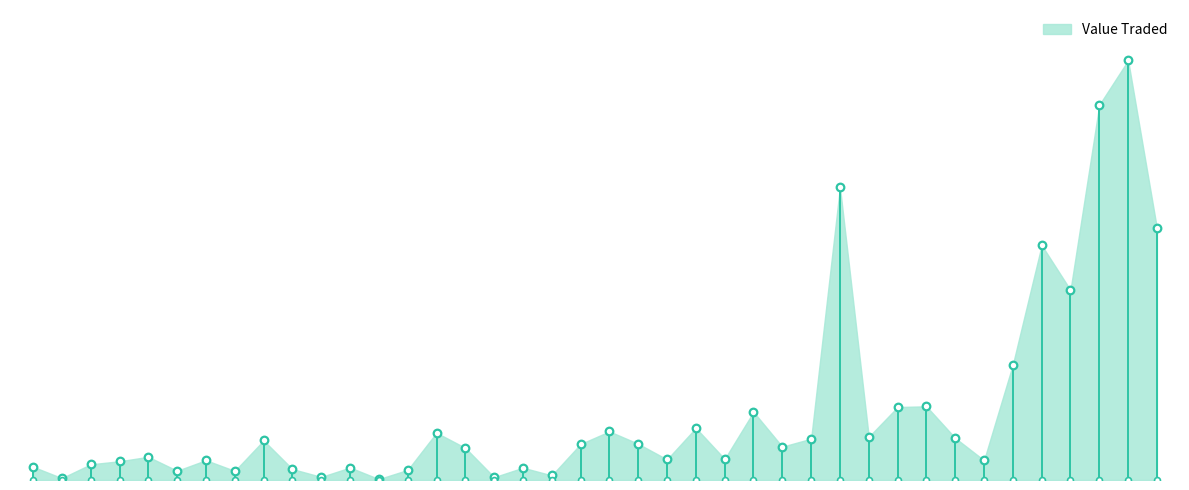

Which has a higher value, 01/08/2022 or 02/07/2023?

01/08/2022